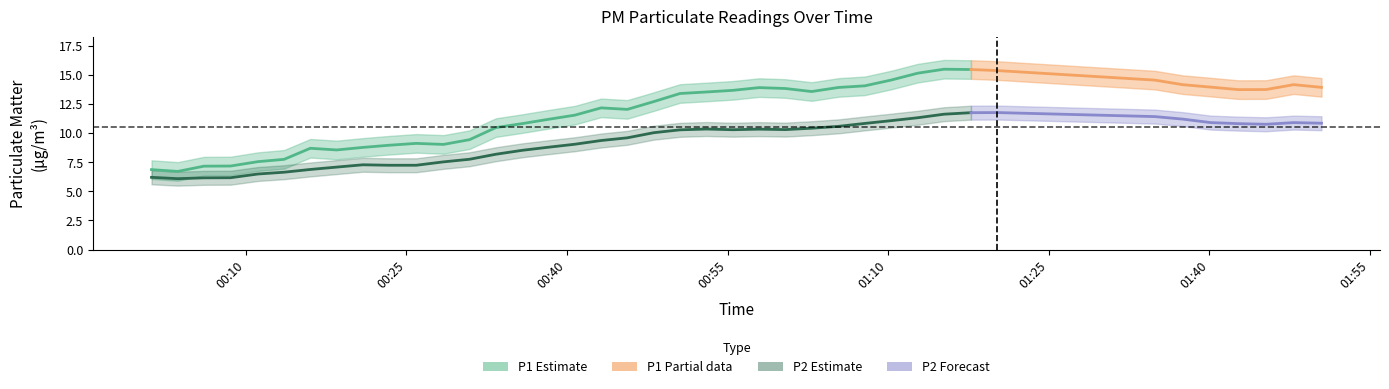

What is the spread (max minus min) of values at 25?

2.9